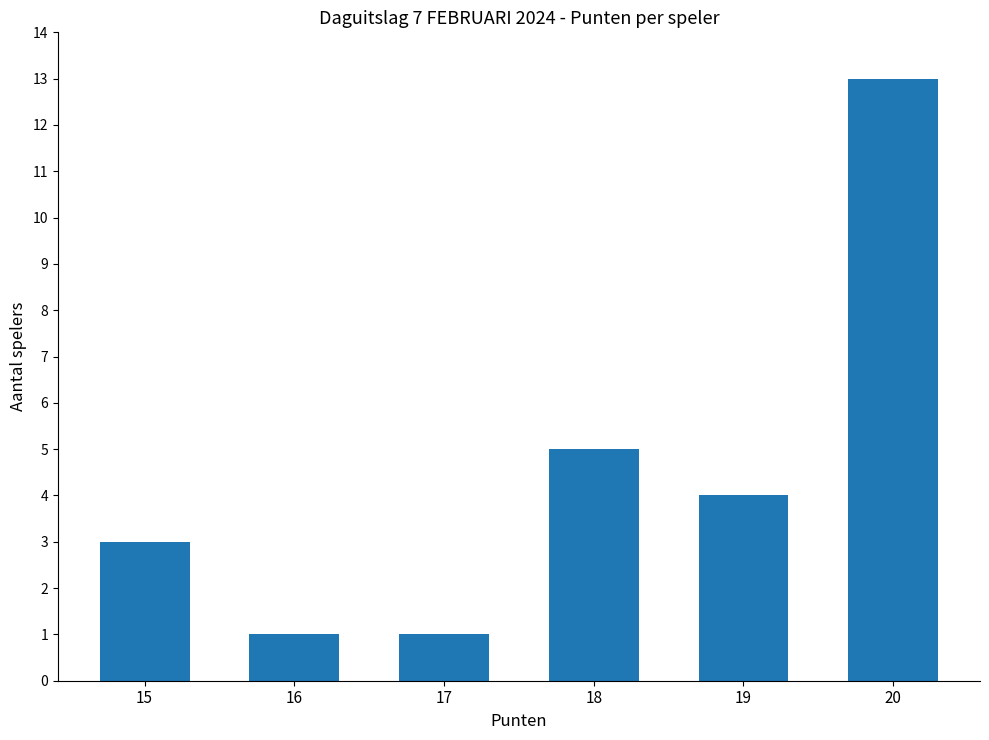

Reading right to left, extract all data points from this chart.

20=13	19=4	18=5	17=1	16=1	15=3